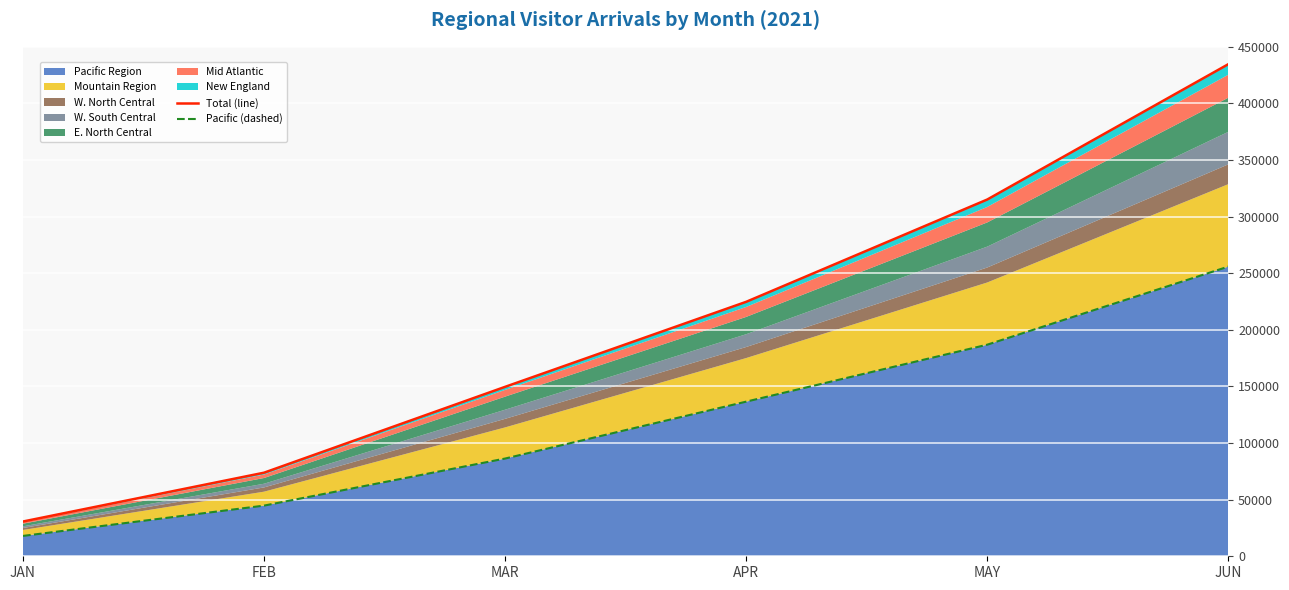

At which category is the sum across all series the highest?

JUN